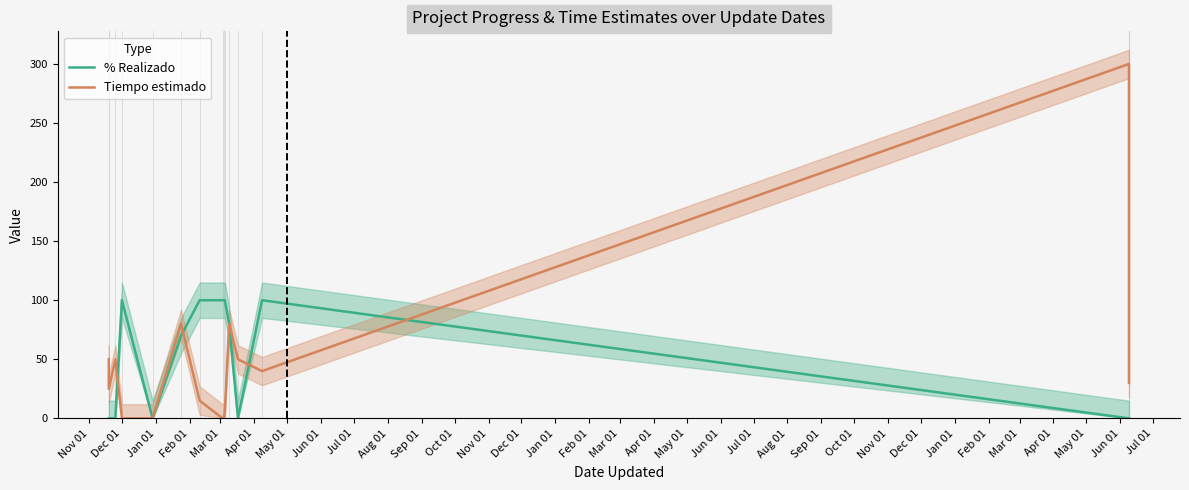

What are all the series names shown in the legend?

% Realizado, Tiempo estimado